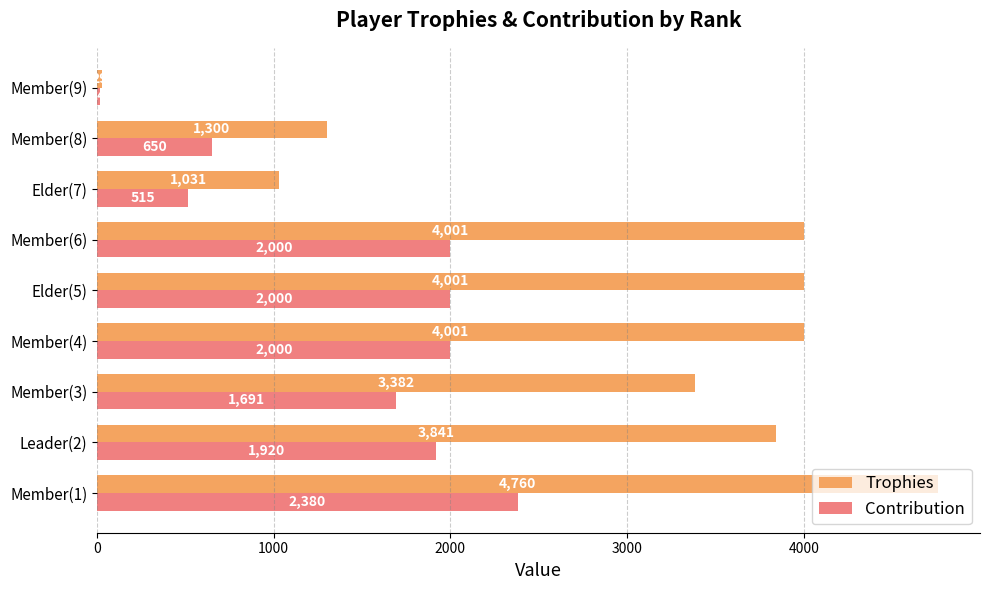

Which series has the largest total across all categories?

Trophies